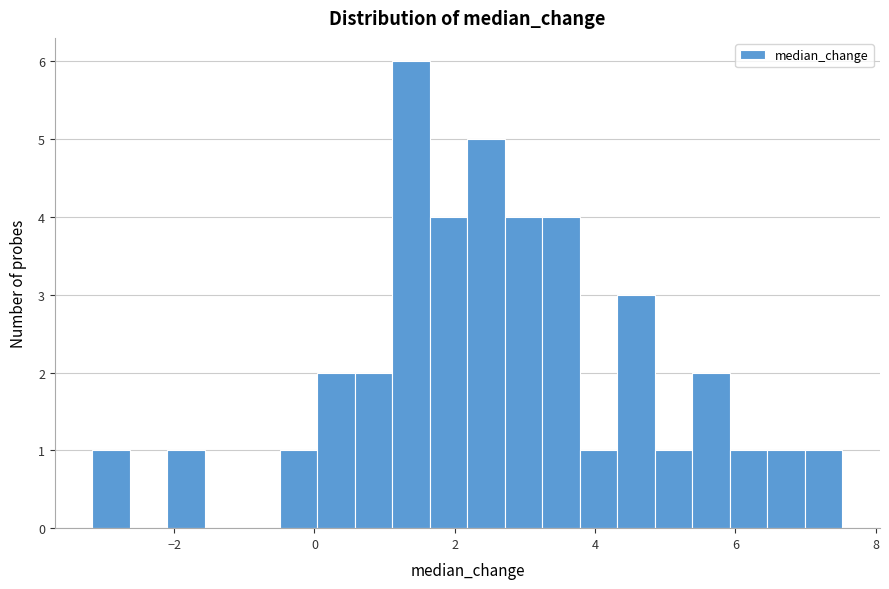

Read against the x-axis, roughly where is the centre of the tallest bar?

1.4